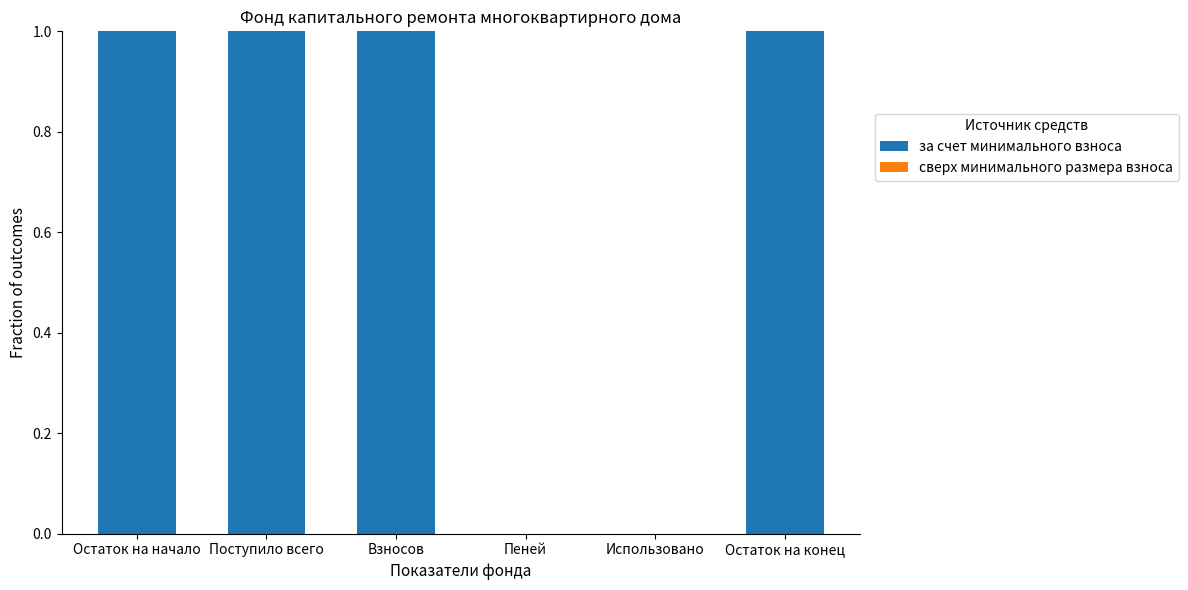

What is the maximum value shown in the chart?

1